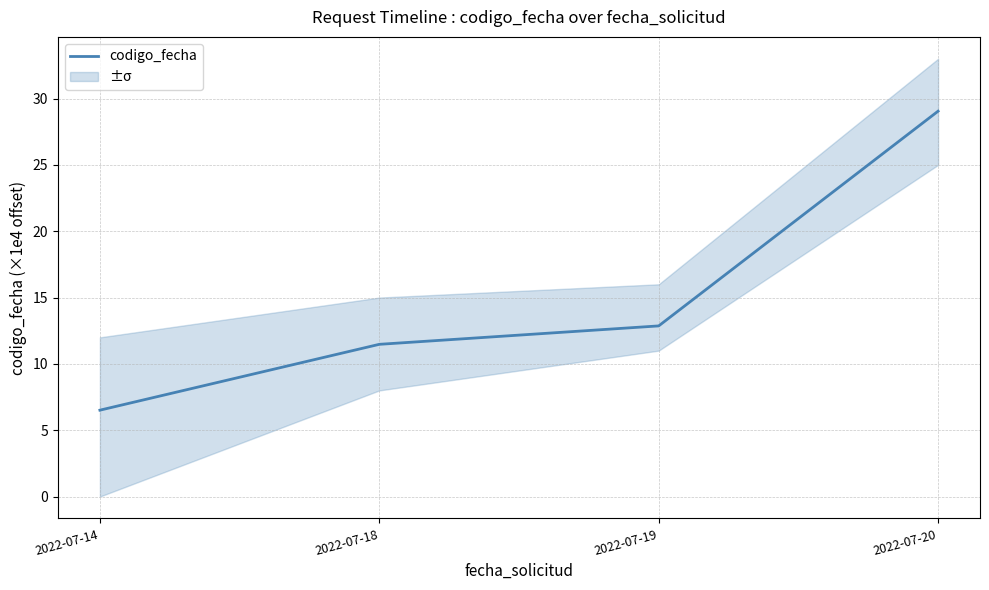

Reading left to right, extract all data points from this chart.

2022-07-14=6.5	2022-07-18=11.5	2022-07-19=12.9	2022-07-20=29.1